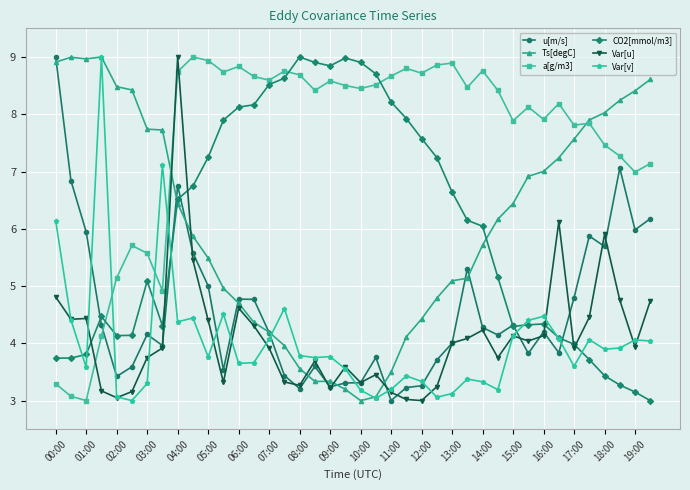

What is the difference between the second highest and second lowest values in the a[g/m3] series?

5.9